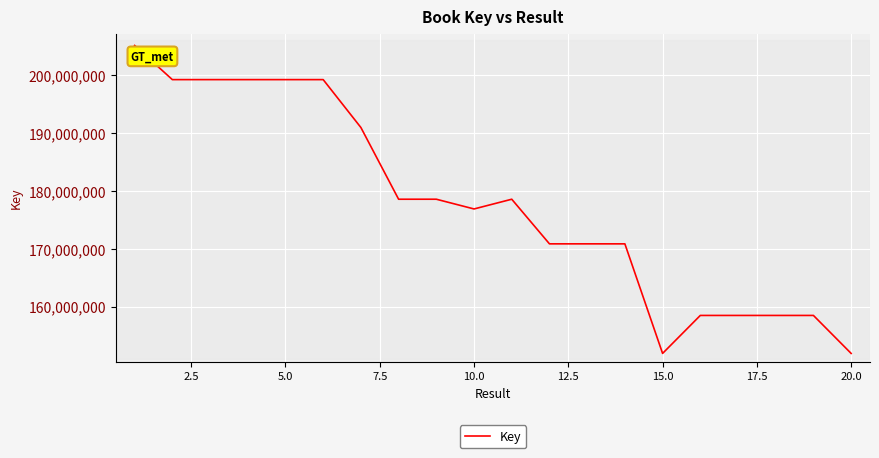

What is the maximum value shown in the chart?

205064625